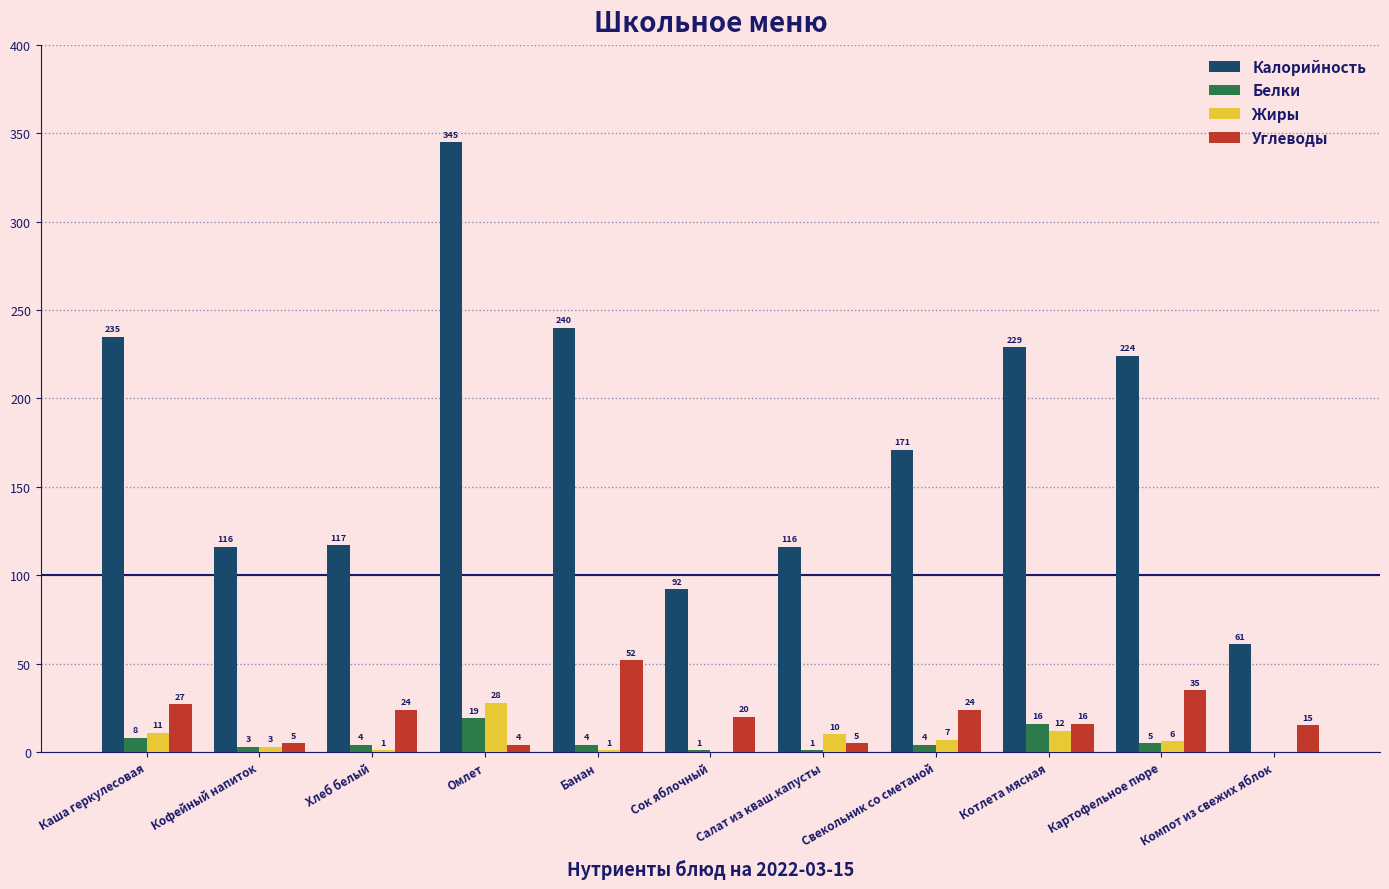

Is the value of Жиры at Салат из кваш.капусты greater than the value of Калорийность at Картофельное пюре?

No